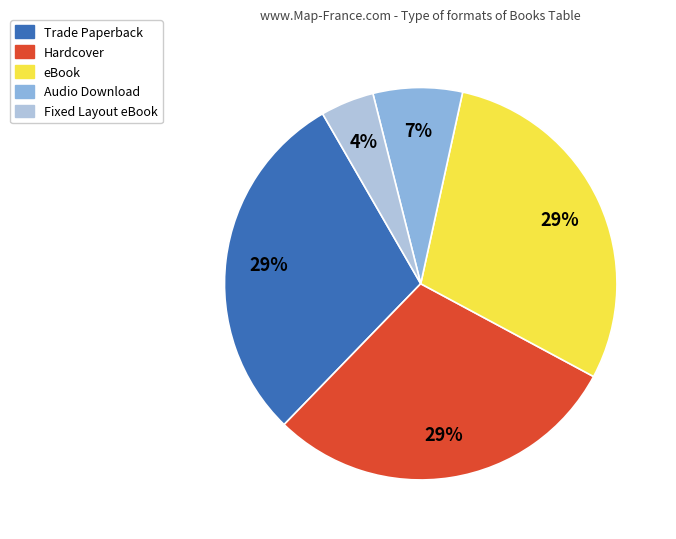

Is there any slice that represents more than half of the pie?

No